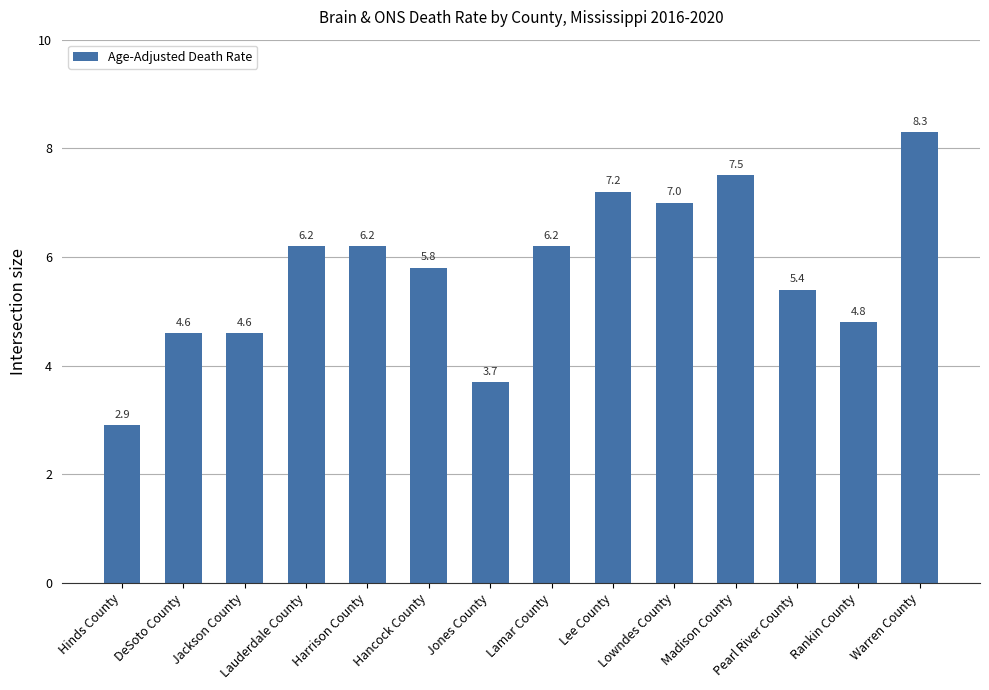

Reading right to left, extract all data points from this chart.

Warren County=8.3	Rankin County=4.8	Pearl River County=5.4	Madison County=7.5	Lowndes County=7.0	Lee County=7.2	Lamar County=6.2	Jones County=3.7	Hancock County=5.8	Harrison County=6.2	Lauderdale County=6.2	Jackson County=4.6	DeSoto County=4.6	Hinds County=2.9